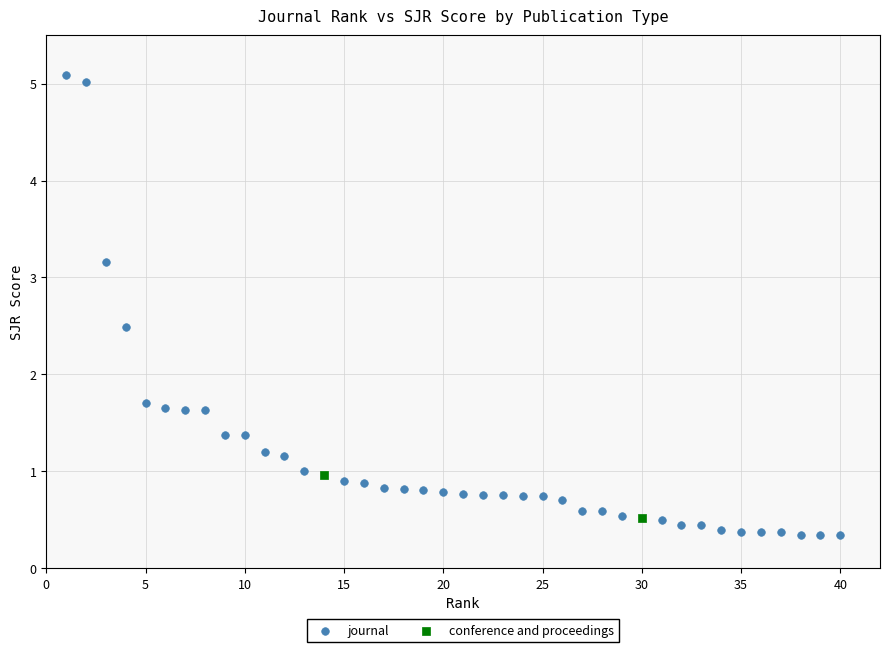

What are all the series names shown in the legend?

journal, conference and proceedings